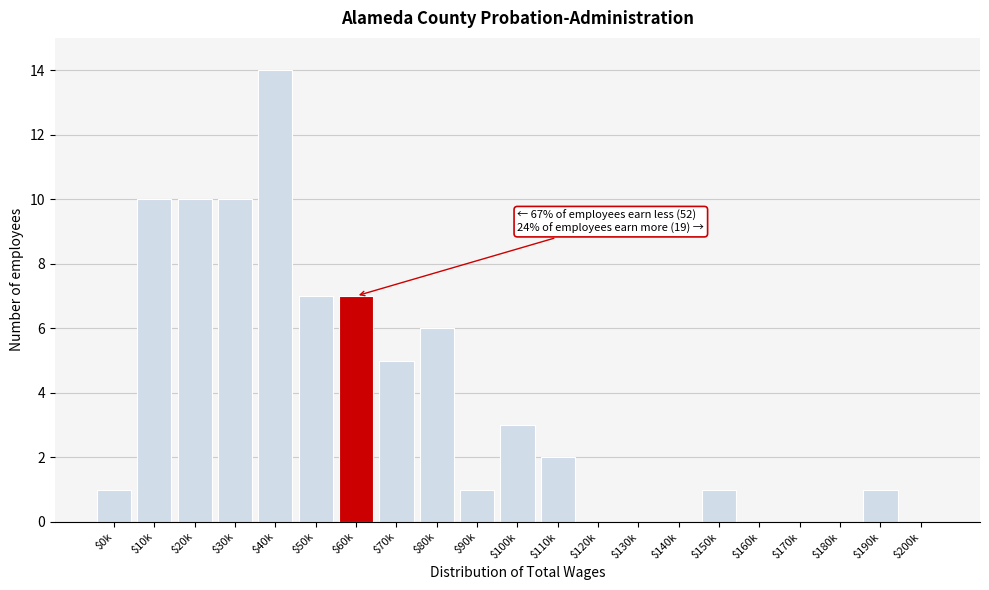

The chart shows a value of 1 at $190k. True or false?

True